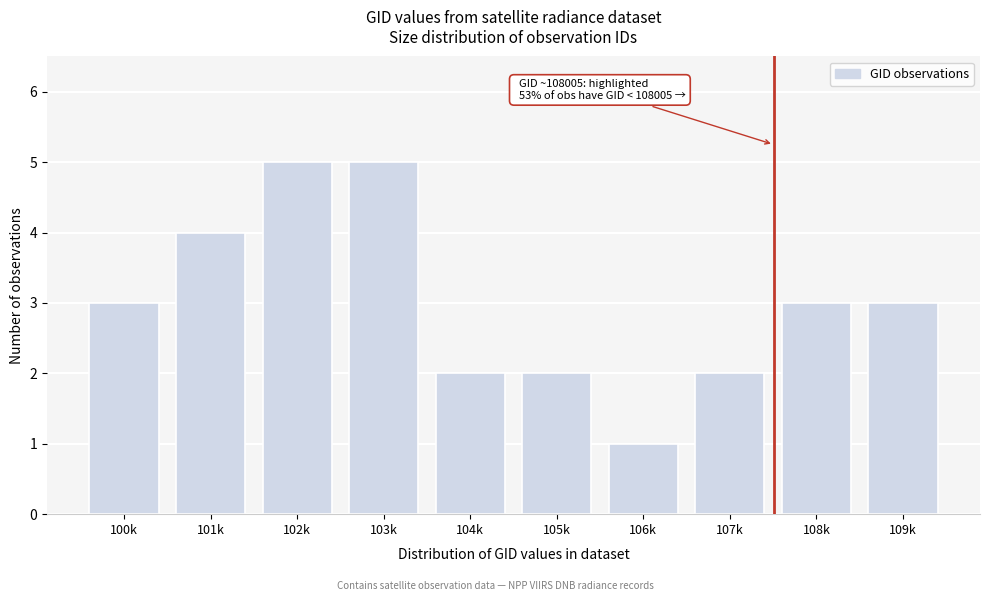

Reading left to right, transcribe all the data shown in this chart.

3	4	5	5	2	2	1	2	3	3